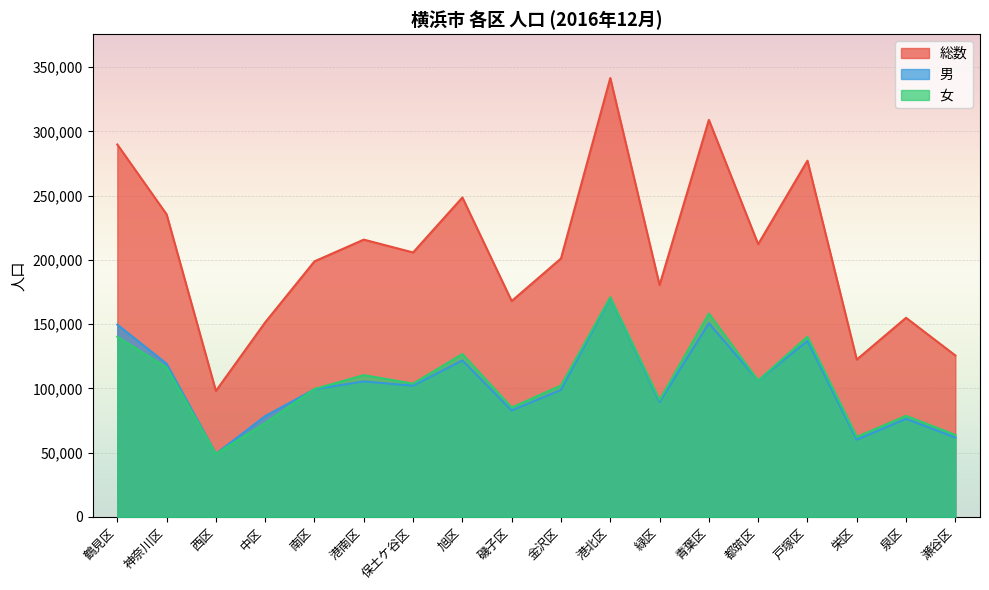

What is the difference between the maximum and minimum values in the 女 series?

121986